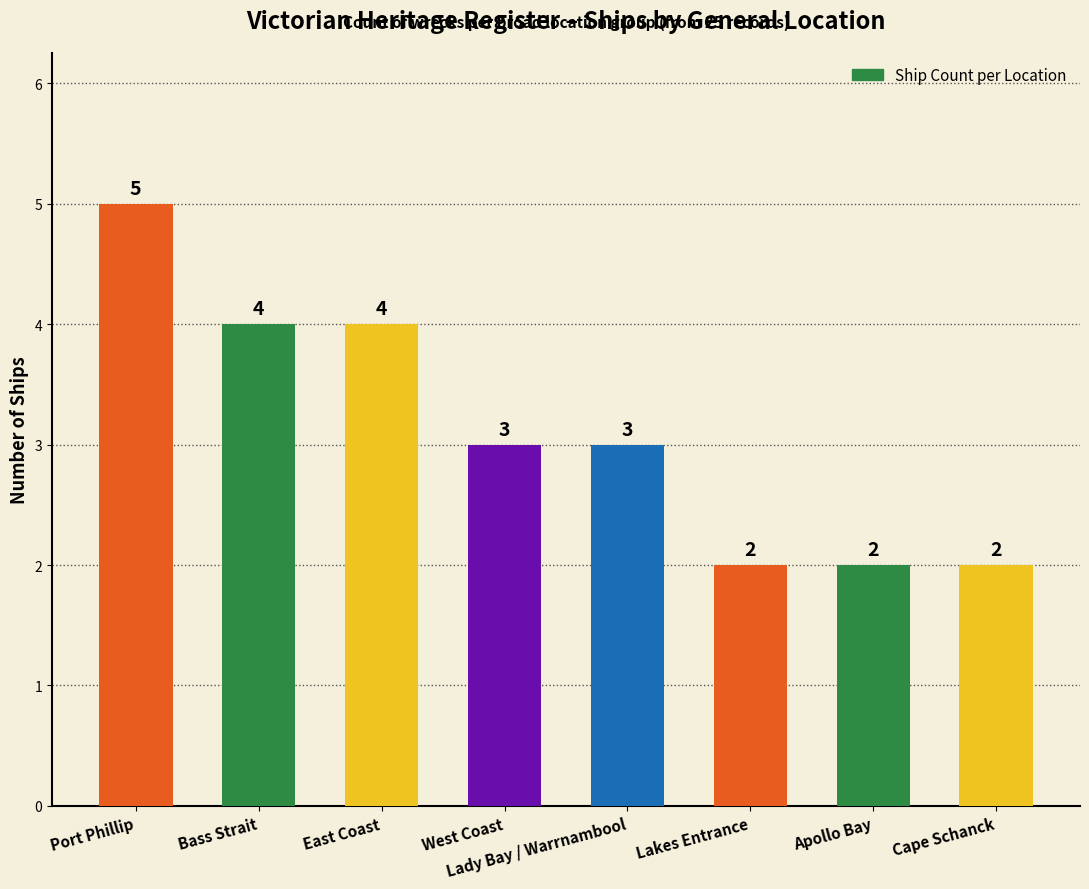

How many bars are there in total?

8